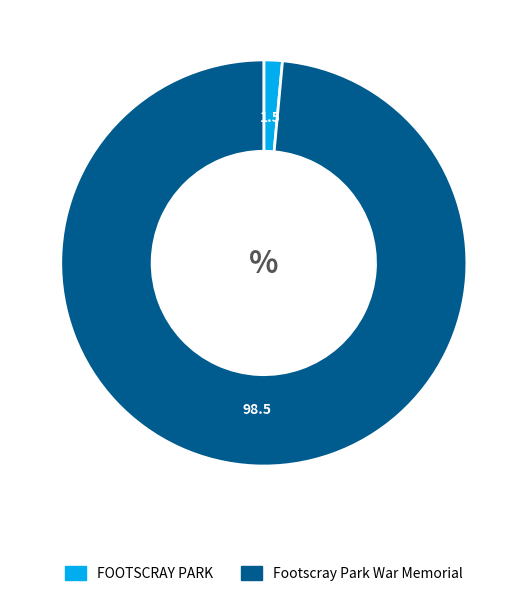

True or false: Footscray Park War Memorial accounts for 99% of the total.

True